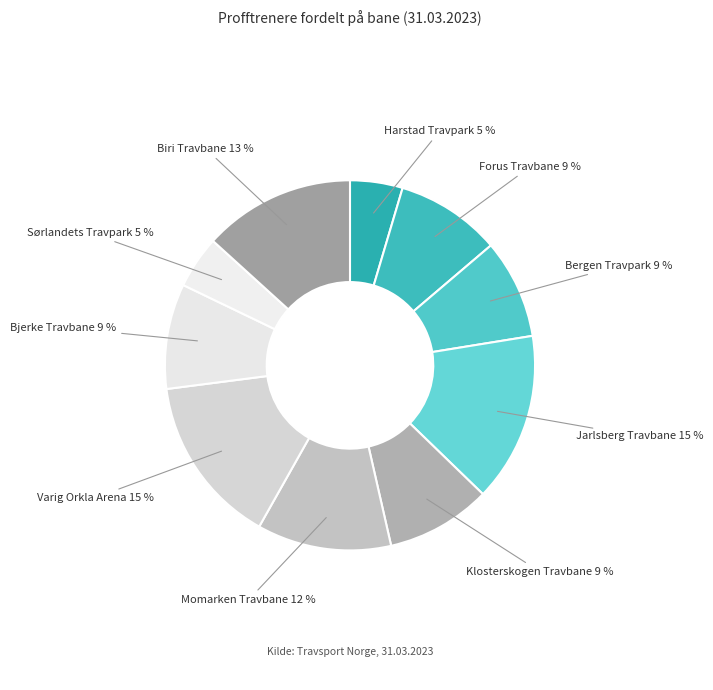

To the nearest percent, what percentage of the pie is Bjerke Travbane?

9%